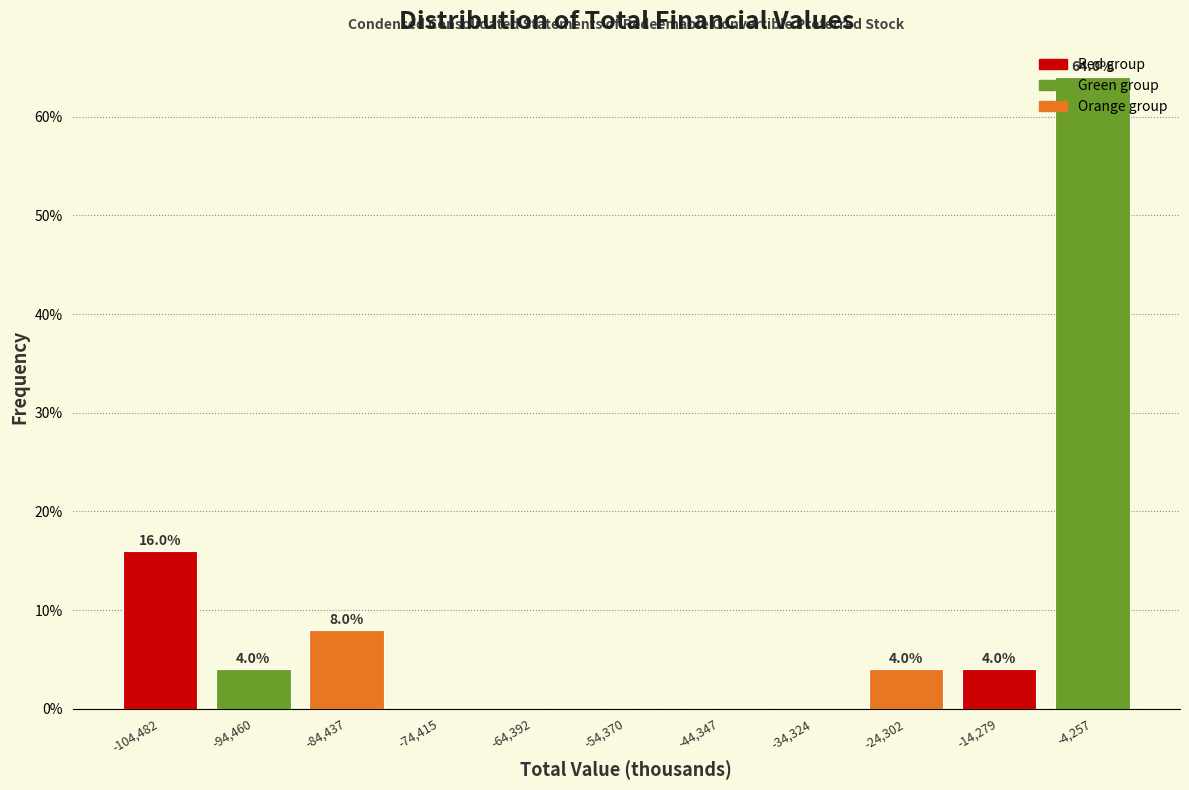

Over which range of the x-axis is the bar tallest?

-10000 to 0